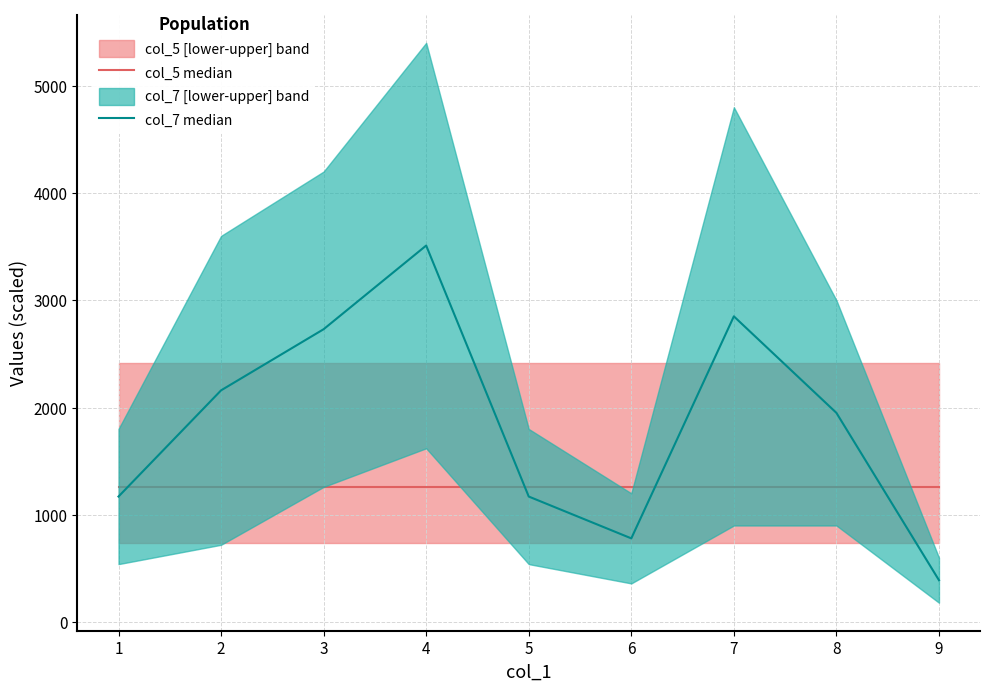

How many lines are shown in the chart?

2